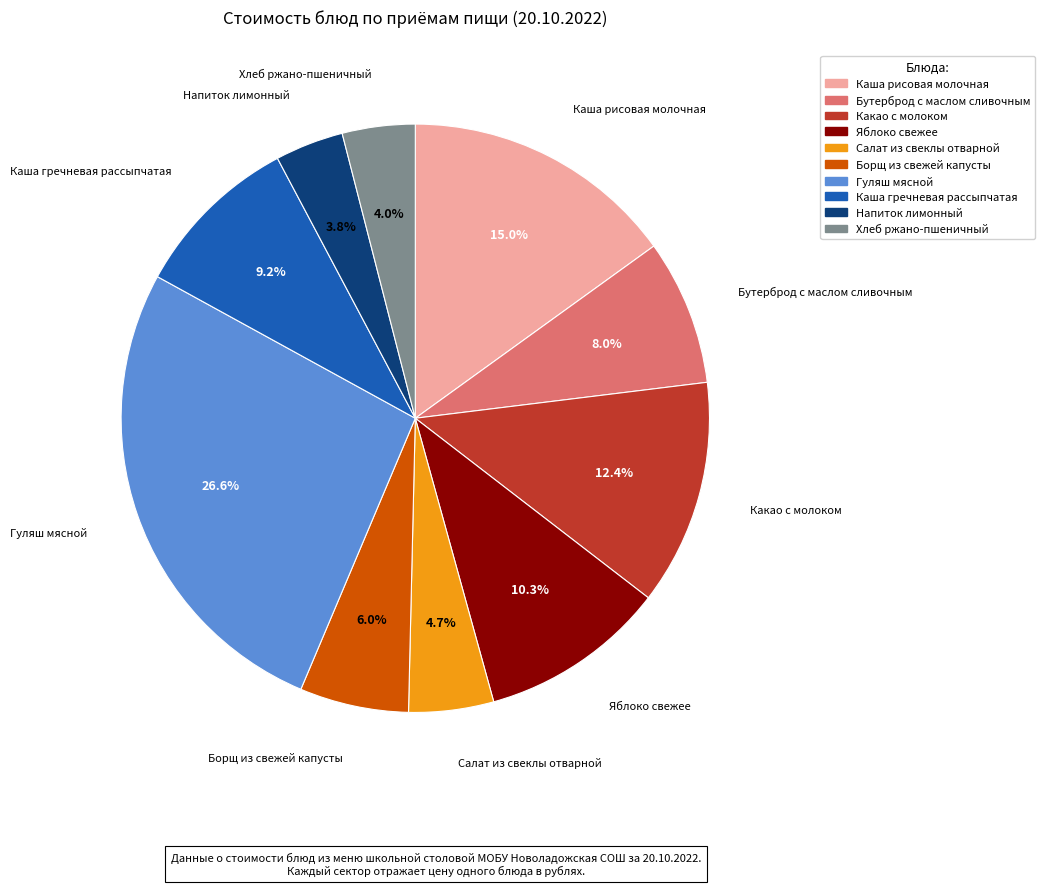

What percentage is the Борщ из свежей капусты slice, to the nearest percent?

6%